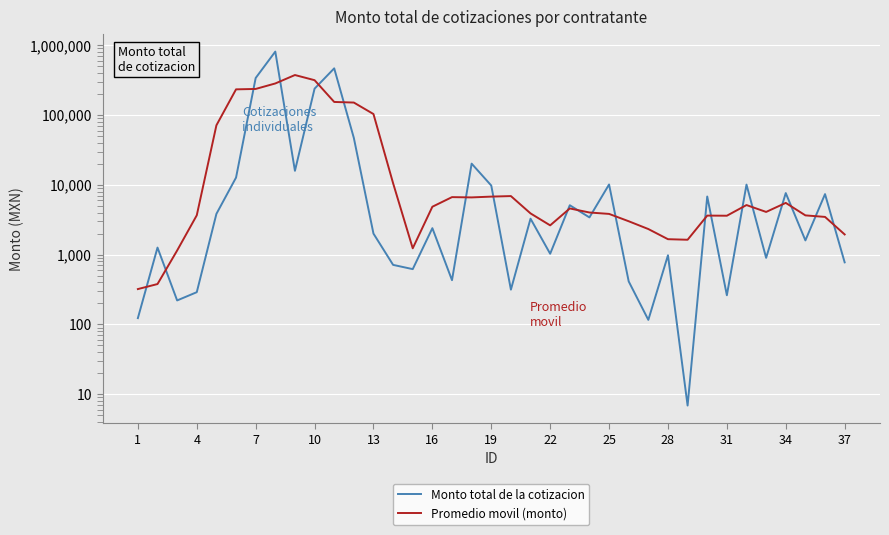

How many data points in Promedio movil (monto) are above 4091?

19